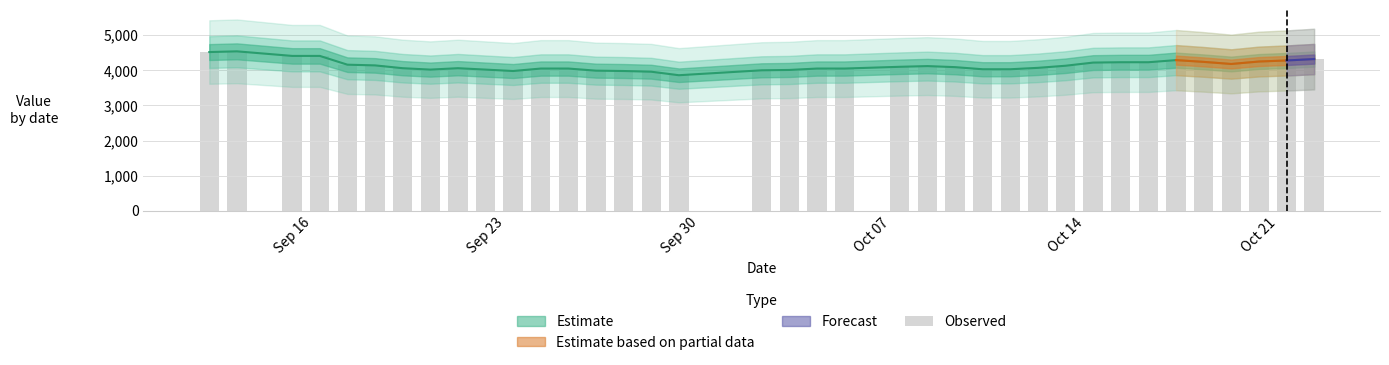

At which label does the data first exceed 4090?

Sep 16